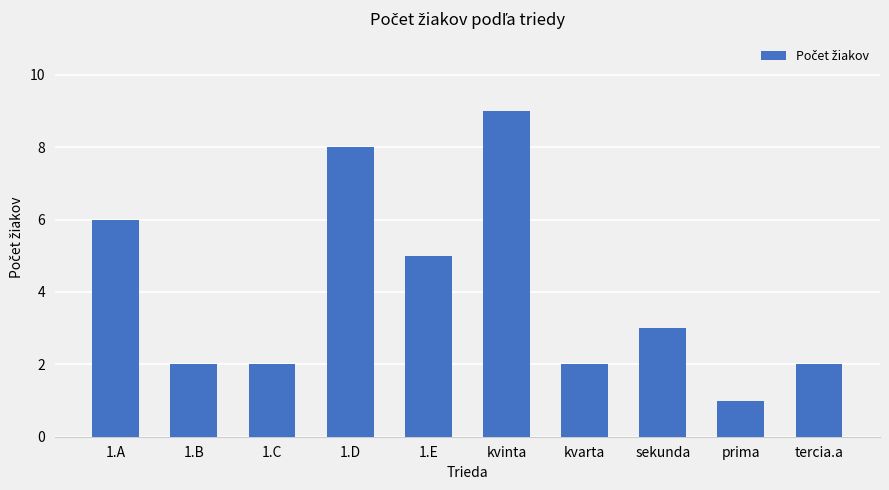

Approximately how many times larger is the value at 1.C compared to tercia.a?

1.0